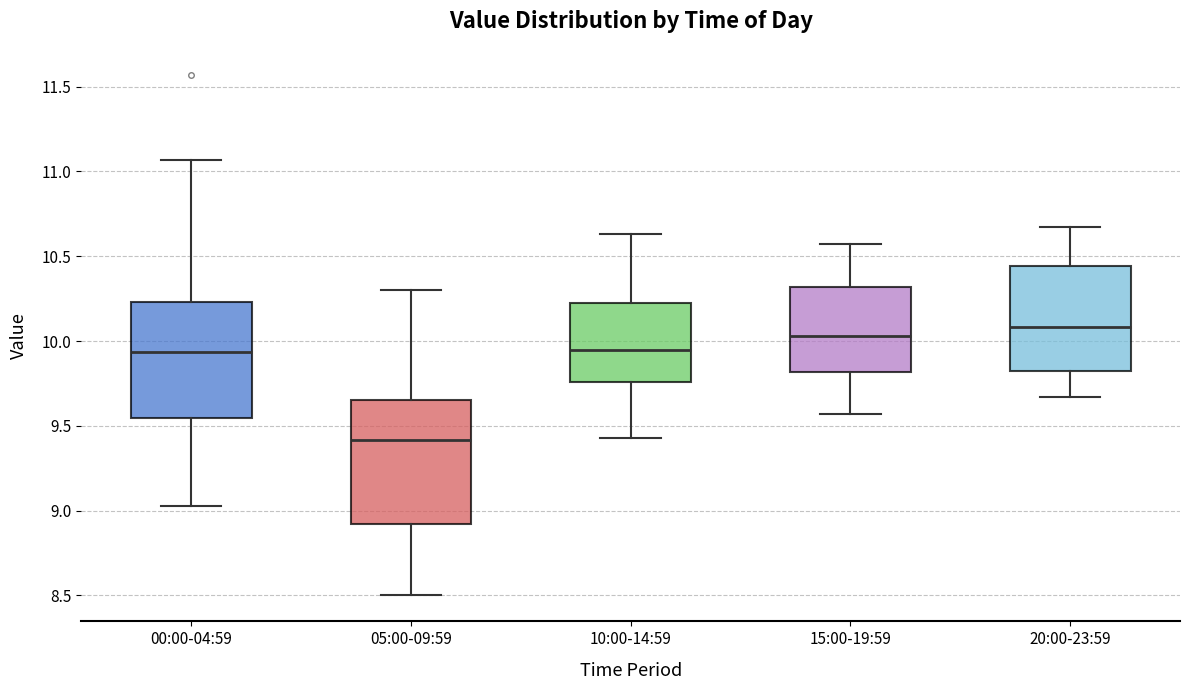

Reading left to right, read every box against the y-axis: the position of its median line, the range the box covers, and the ends of its whiskers. The values are not printed on the chart, so give them approximately, as read against the axis.

00:00-04:59: median 9.95, box 9.55 to 10.25, whiskers 9.05 to 11.05
05:00-09:59: median 9.40, box 8.90 to 9.65, whiskers 8.50 to 10.30
10:00-14:59: median 9.95, box 9.75 to 10.25, whiskers 9.45 to 10.65
15:00-19:59: median 10.05, box 9.80 to 10.30, whiskers 9.55 to 10.55
20:00-23:59: median 10.10, box 9.80 to 10.45, whiskers 9.65 to 10.65